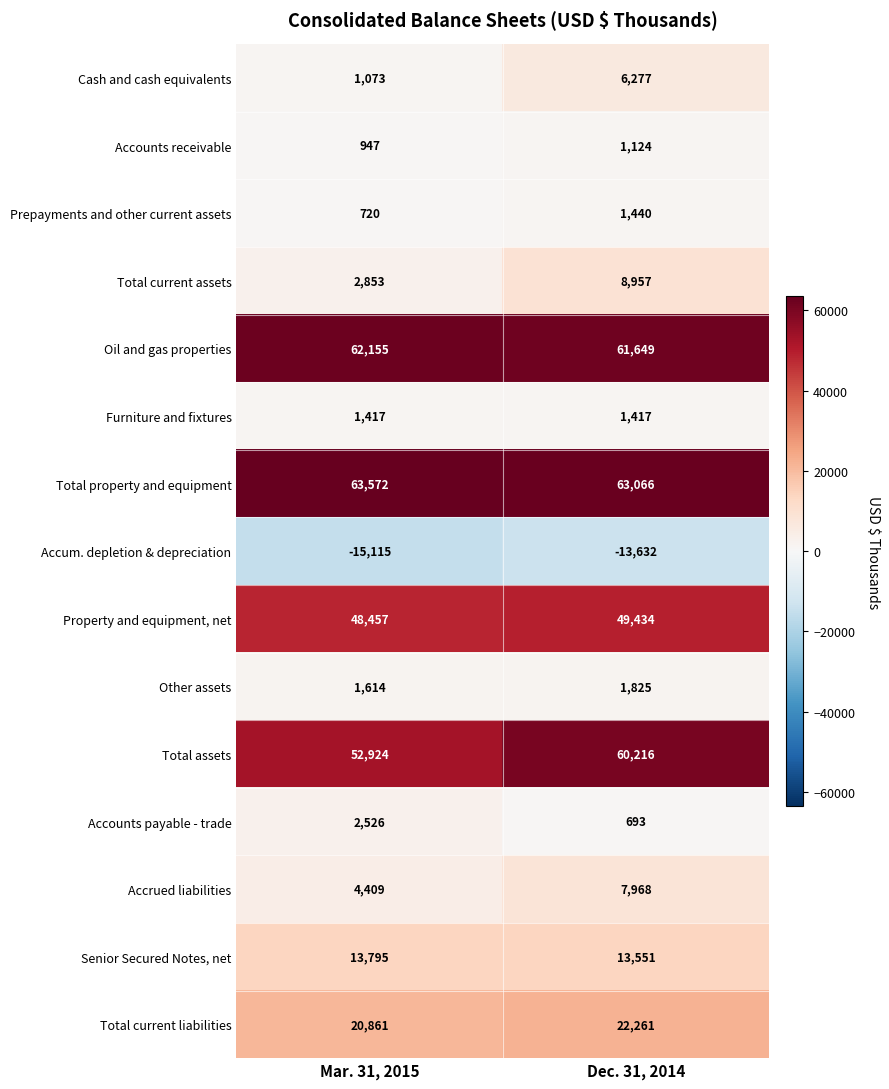

What is the sum of the Total current liabilities values at Mar. 31, 2015 and Dec. 31, 2014?

43122